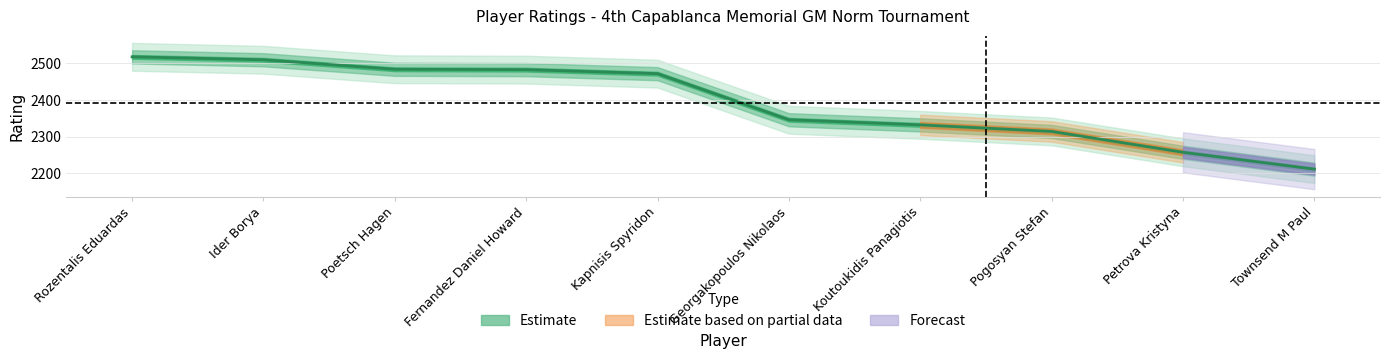

Read the value at Fernandez Daniel Howard, to the nearest 10.

2480